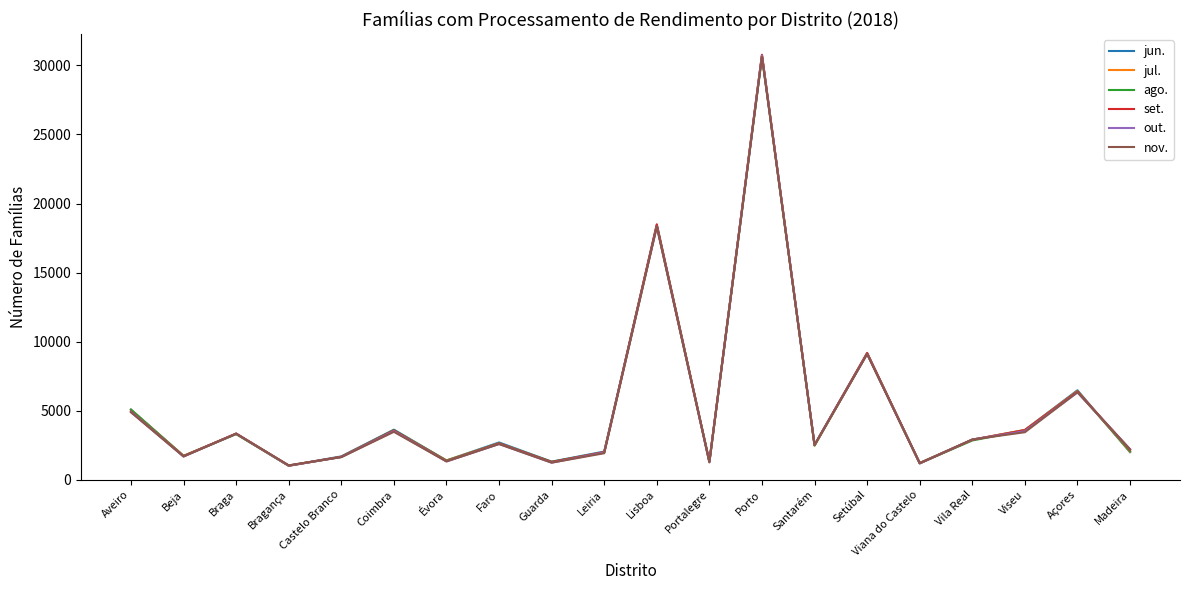

At which category is the sum across all series the highest?

Porto